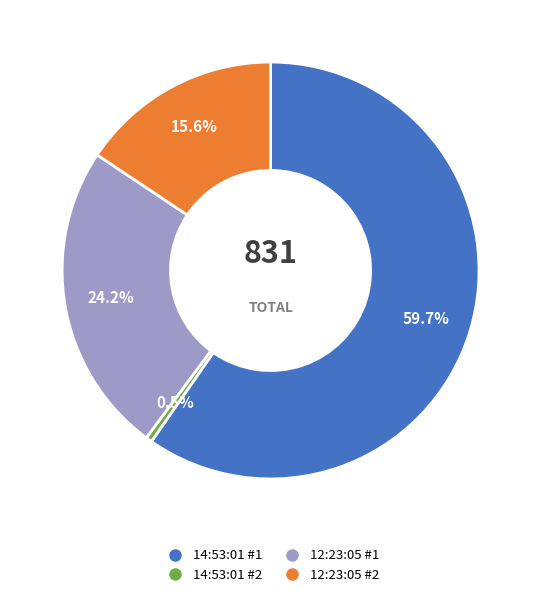

Does any single category account for the majority?

Yes